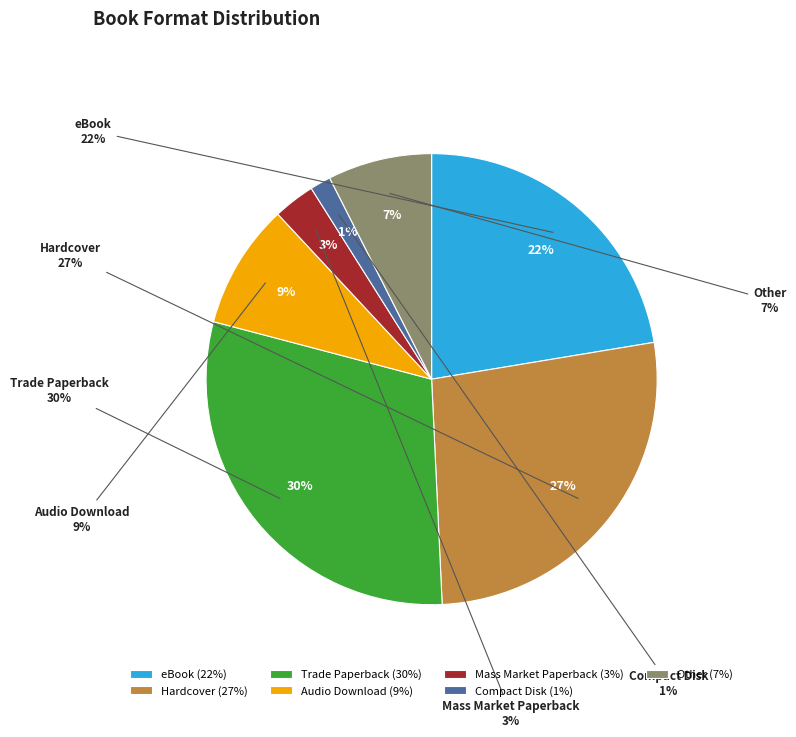

Does Hardcover account for over 50% of the chart?

No